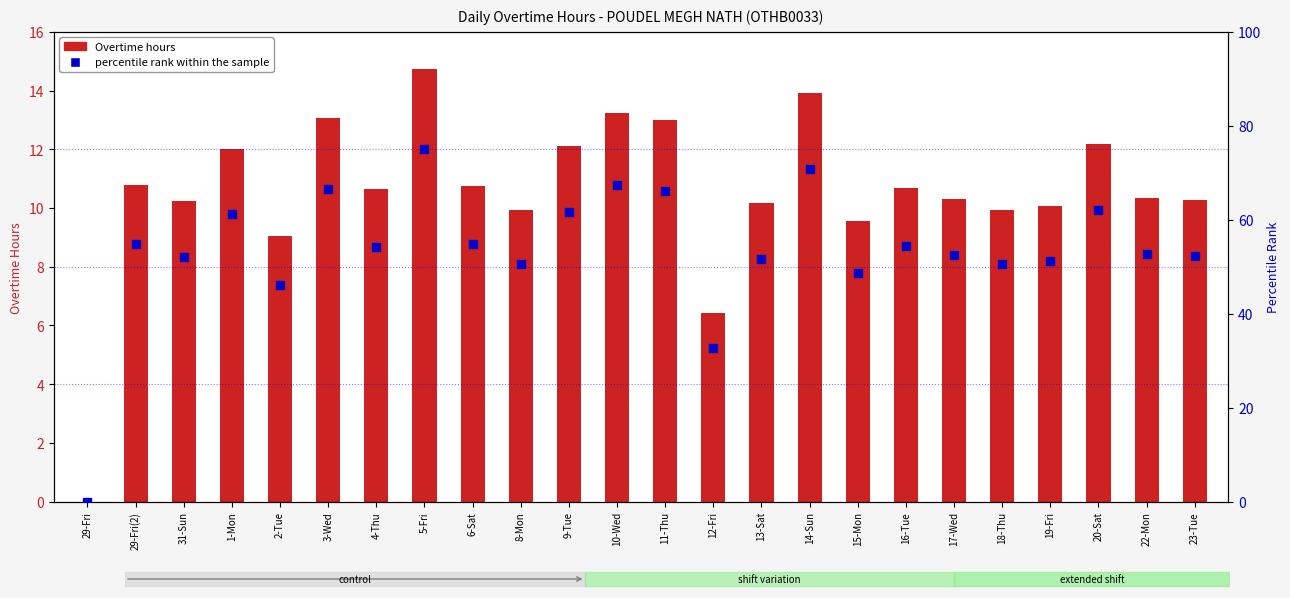

At how many categories does at least one series exceed 25?

23